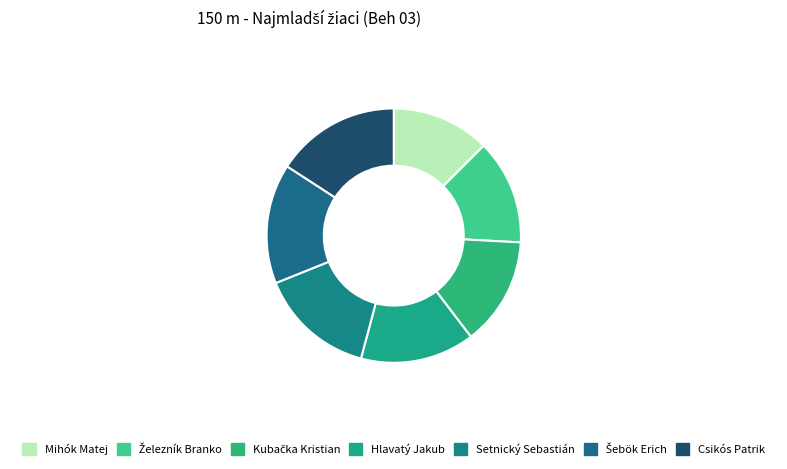

To the nearest percent, what is the combined percentage of Csikós Patrik and Železník Branko?

29%